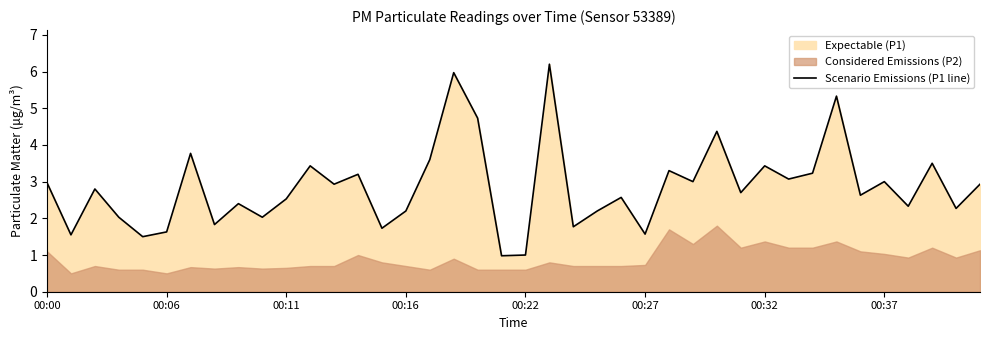

What is the difference between the maximum and minimum values?

5.2